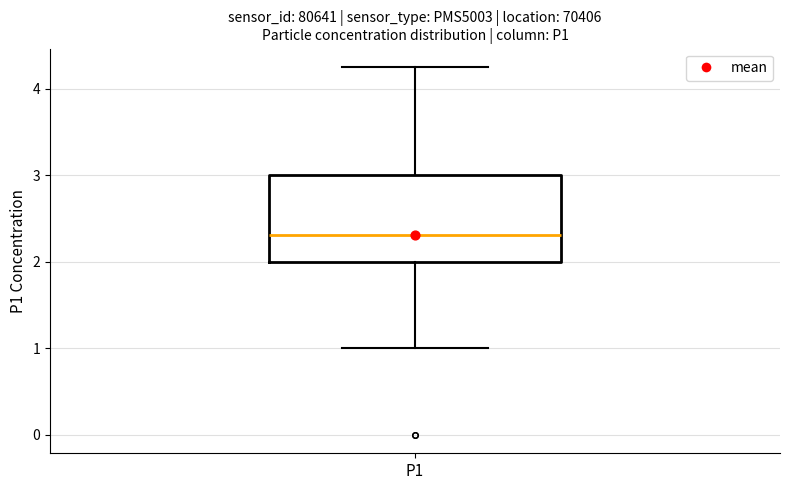

Transcribe this box plot: give where the median line is, the range the box spans, and where the two whiskers end, as read against the y-axis. The values are not printed on the chart, so give them approximately, as read against the axis.

median 2.3, box 2.0 to 3.0, whiskers 1.0 to 4.3